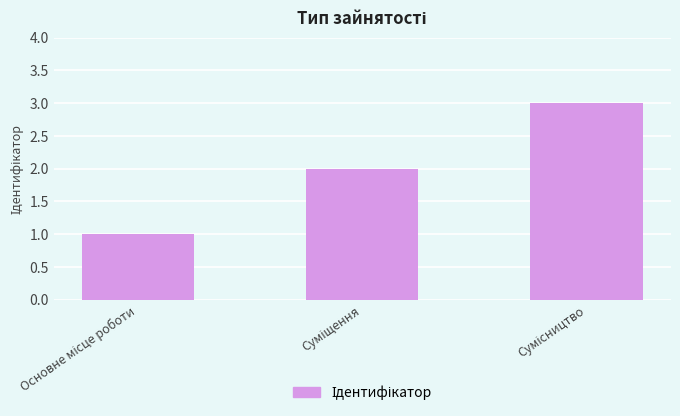

What is the sum of all values?

6